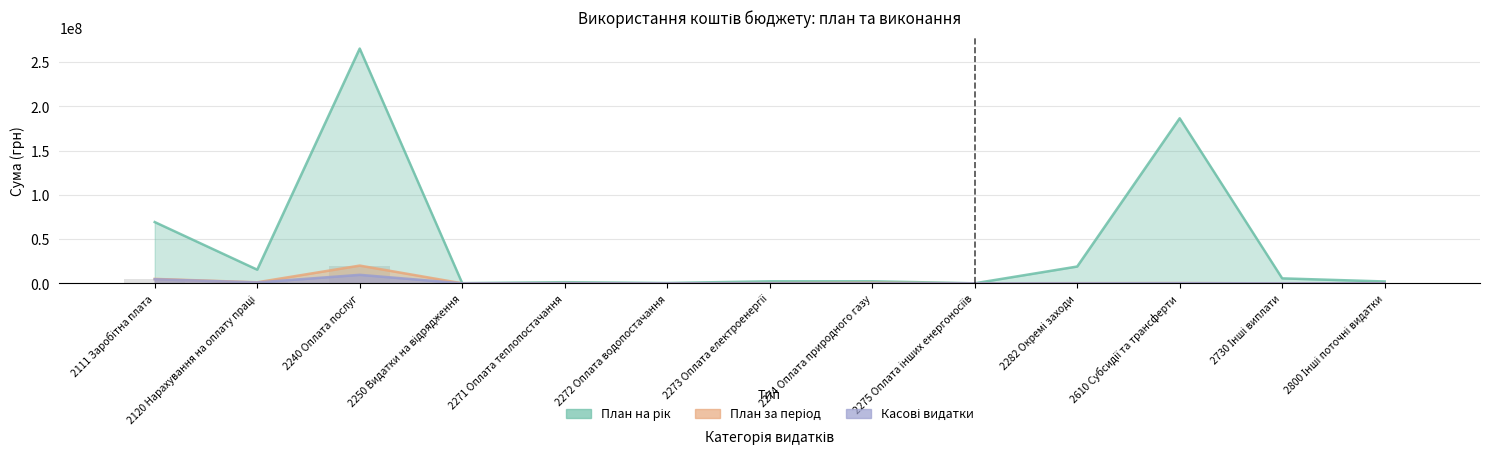

At which label does Касові видатки first exceed 1800?

2111 Заробітна плата